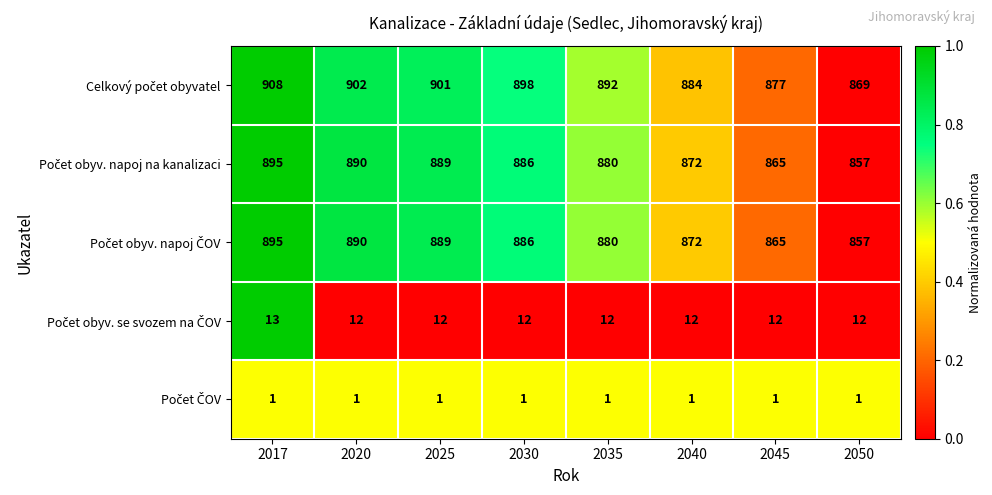

What is the total value across all series at 2040?

2641